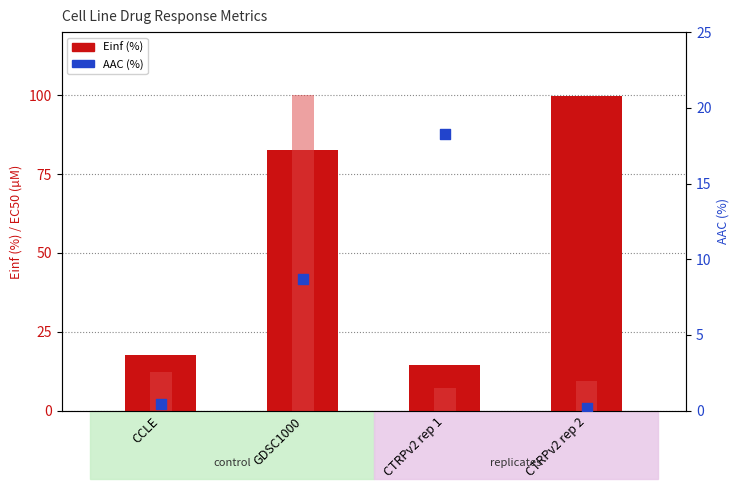

At how many categories does at least one series exceed 85?

2